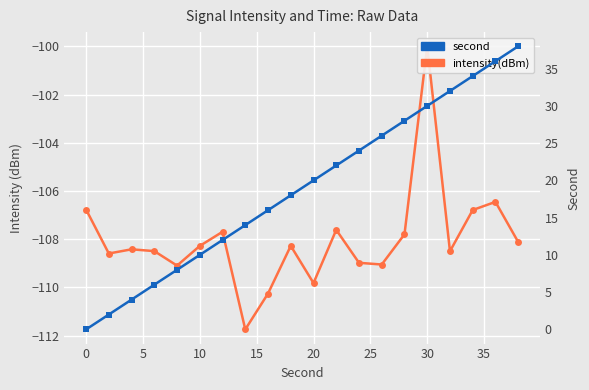

What is the value of the second point at the 18th from the left?

34.0